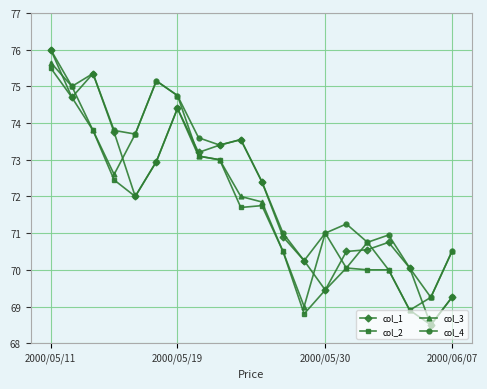

How many data points in col_4 are less than 73?

10